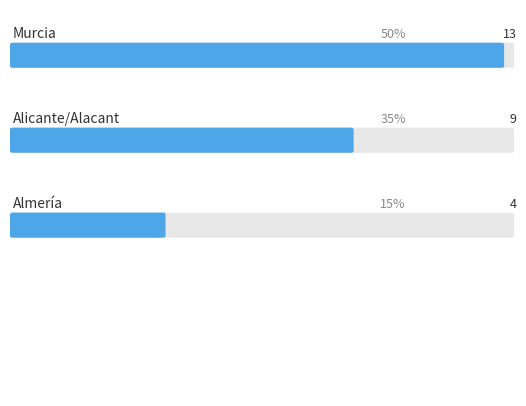

Where is the data nearest to the value 8?

Alicante/Alacant